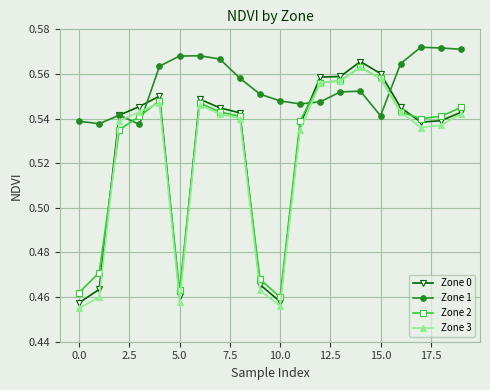

True or false: Zone 1 and Zone 3 cross at least once.

True